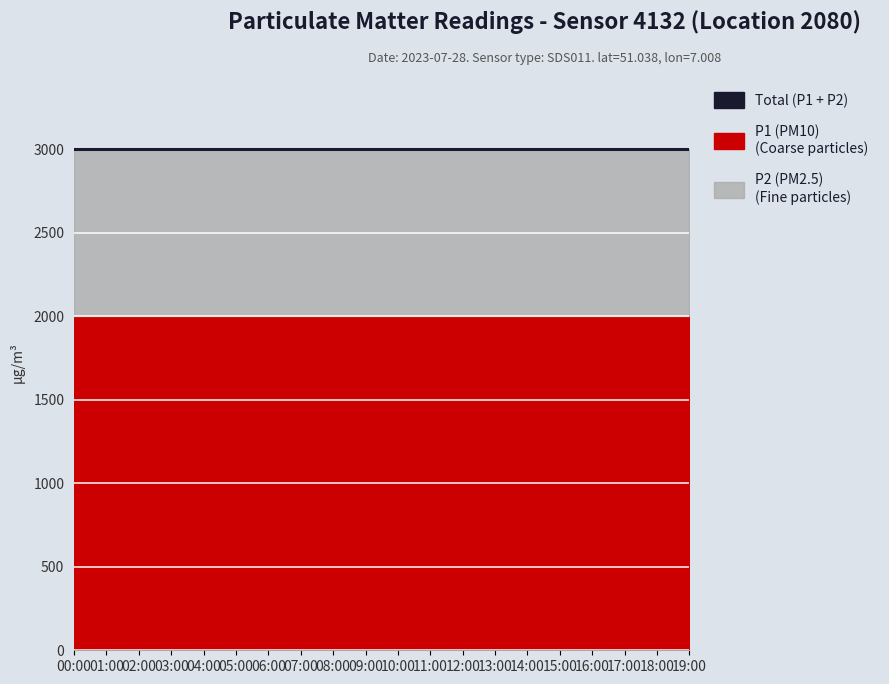

Between 08:00 and 18:00, which series saw the biggest shift?

P1